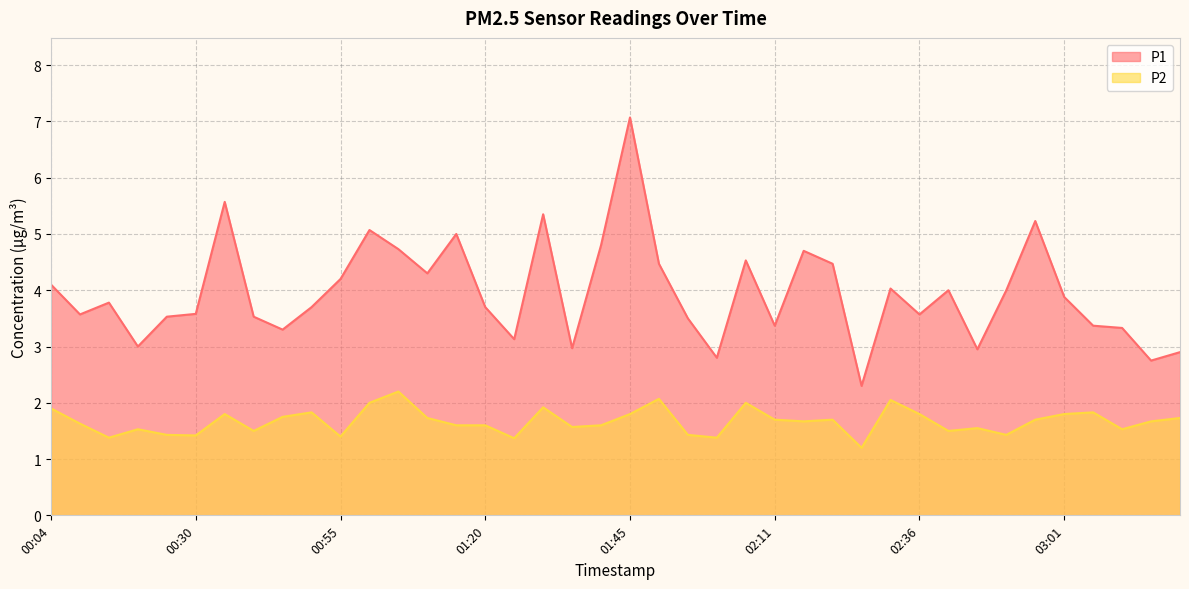

What is the difference between the maximum and second lowest values in the P1 series?

4.3